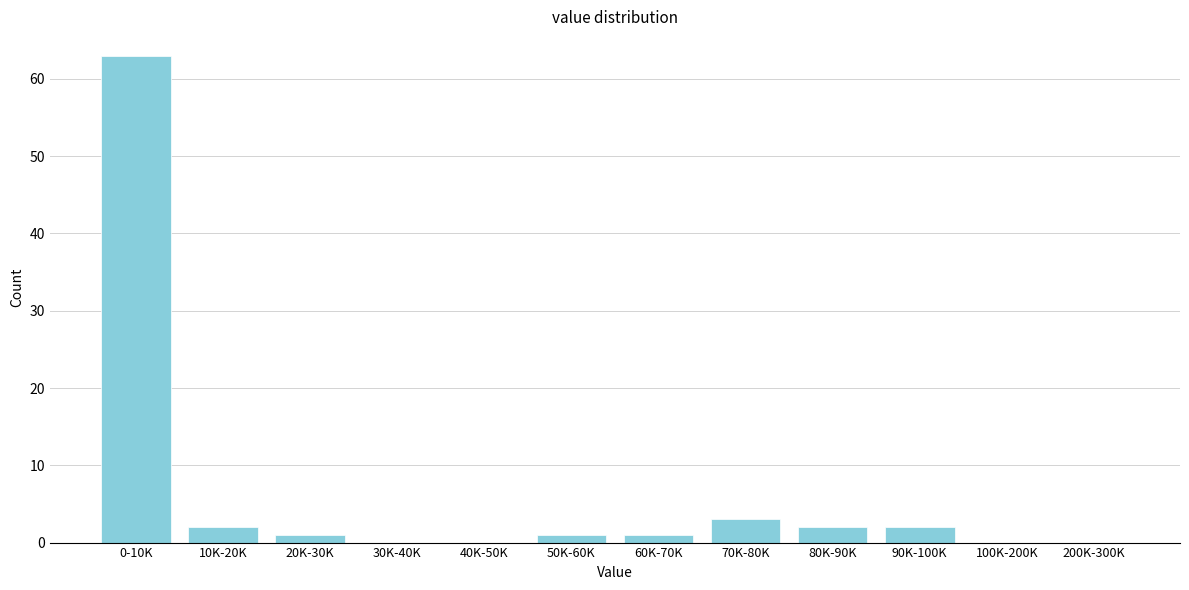

Reading left to right, extract all data points from this chart.

0-10K=63	10K-20K=2	20K-30K=1	30K-40K=0	40K-50K=0	50K-60K=1	60K-70K=1	70K-80K=3	80K-90K=2	90K-100K=2	100K-200K=0	200K-300K=0